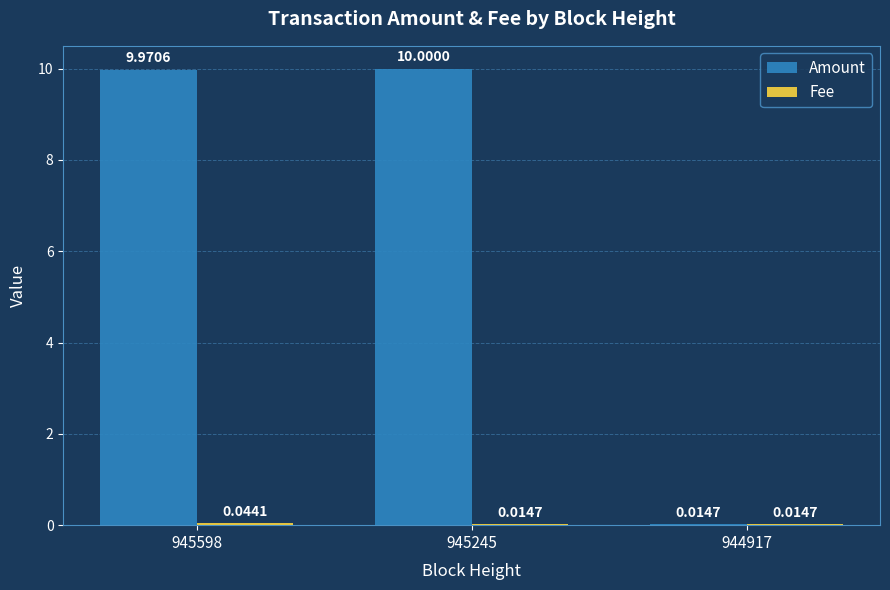

Which category has the highest value in the Amount series?

945245